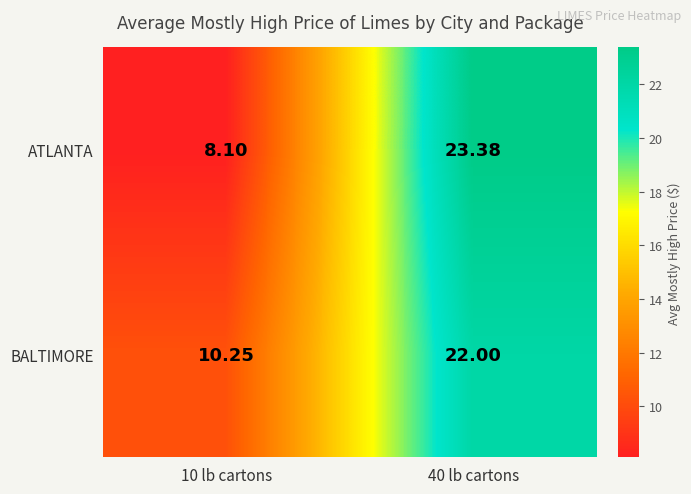

Which series has the largest total across all categories?

BALTIMORE